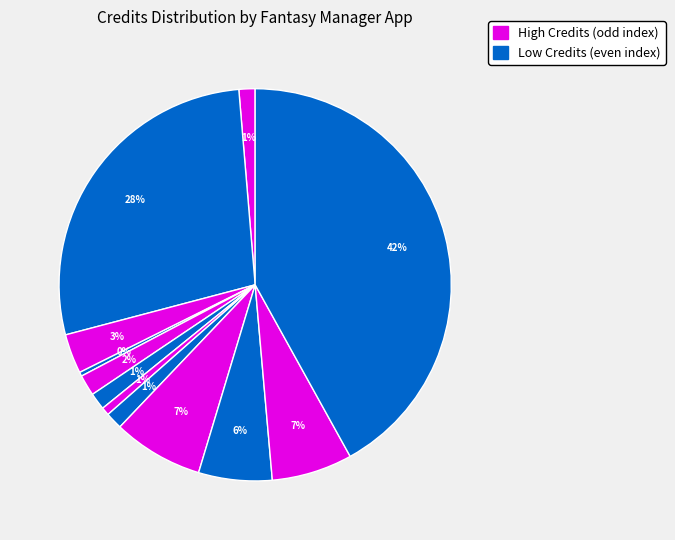

Does any single category account for the majority?

No